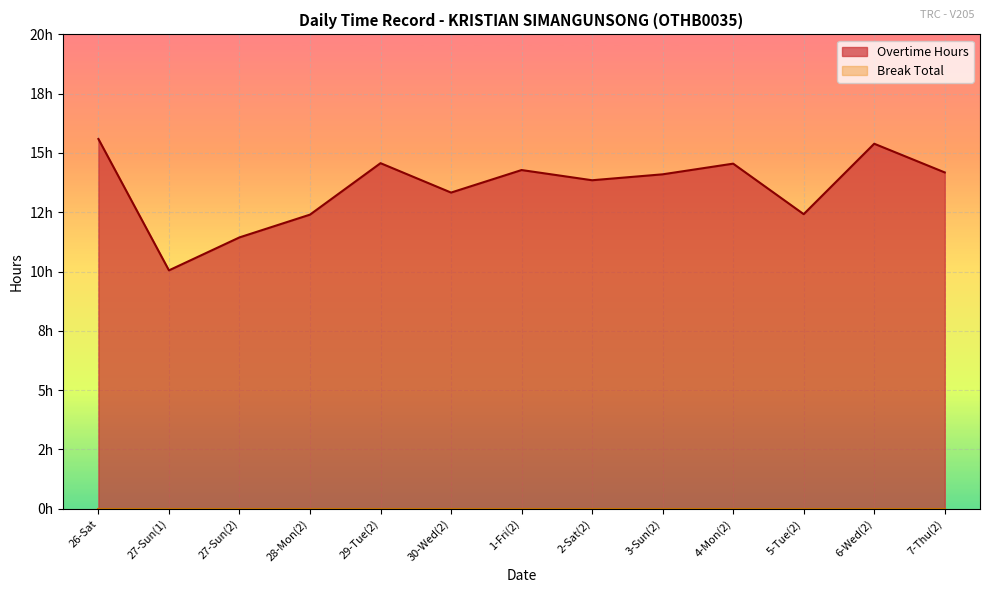

The value at 6-Wed(2) is 15.4. True or false?

True